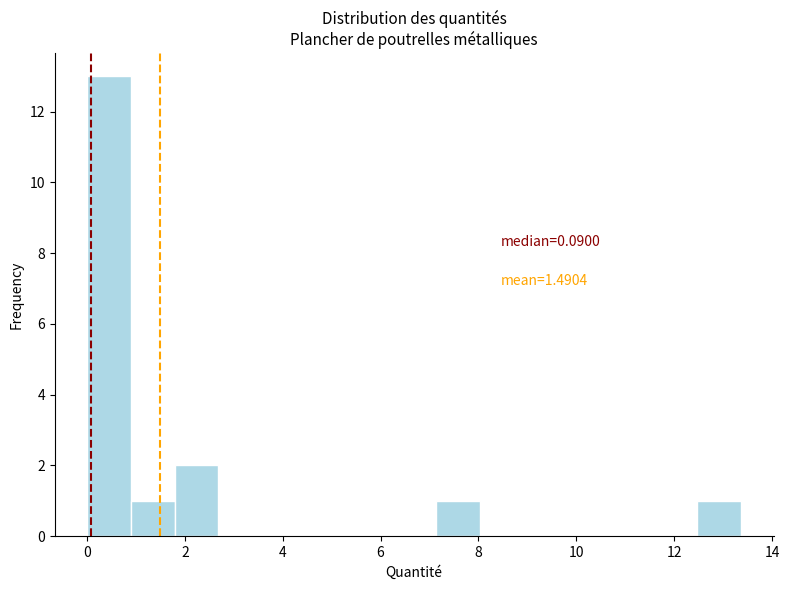

Which range on the x-axis has the tallest bar?

0.0 to 1.0